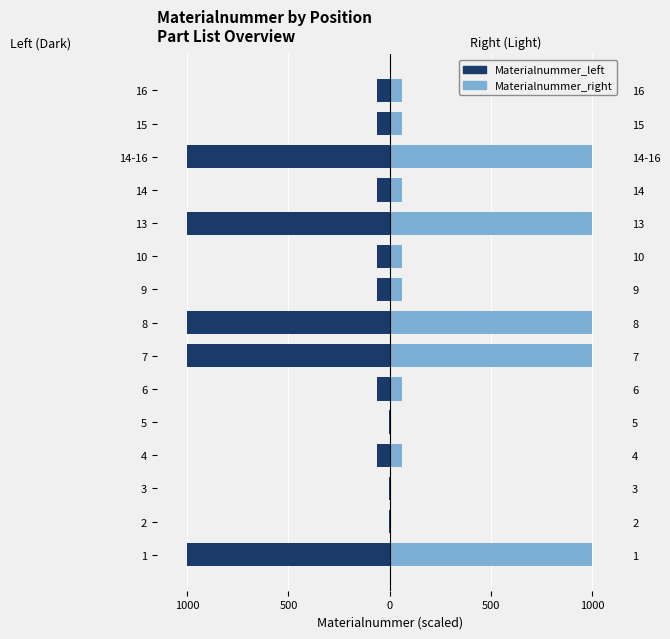

What is the value of the Materialnummer_left bar at the 10th from the left?

-61.2